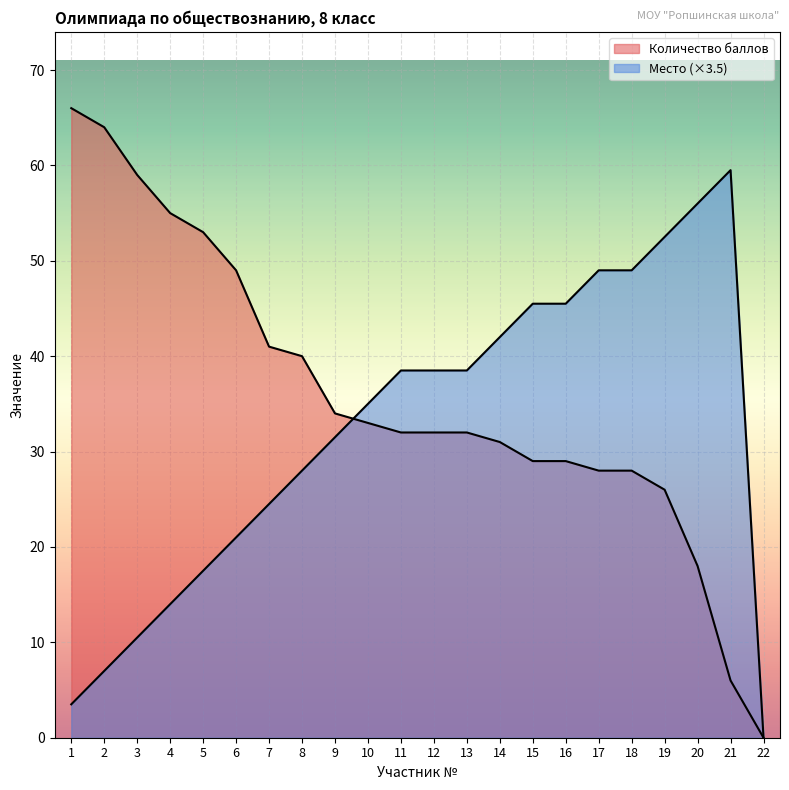

Reading right to left, list all the values displayed in this chart.

Количество баллов: 0.0	6.0	18.0	26.0	28.0	28.0	29.0	29.0	31.0	32.0	32.0	32.0	33.0	34.0	40.0	41.0	49.0	53.0	55.0	59.0	64.0	66.0
Место: 0.0	59.5	56.0	52.5	49.0	49.0	45.5	45.5	42.0	38.5	38.5	38.5	35.0	31.5	28.0	24.5	21.0	17.5	14.0	10.5	7.0	3.5